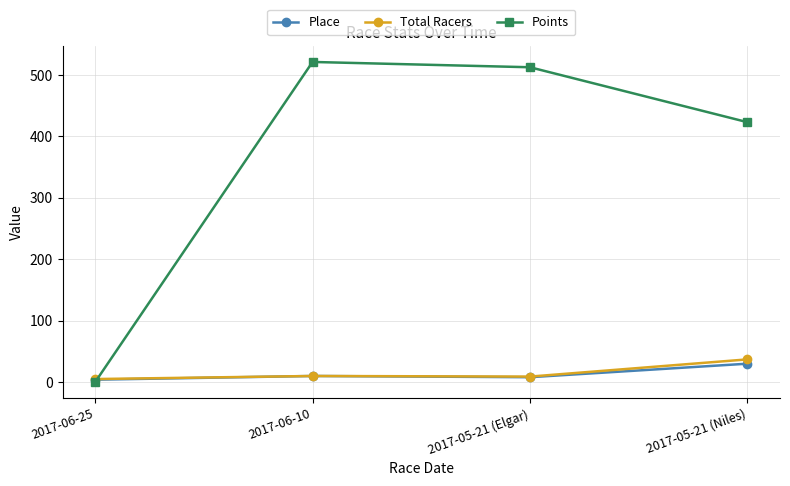

What is the difference between the second highest and minimum values in the Total Racers series?

5.0